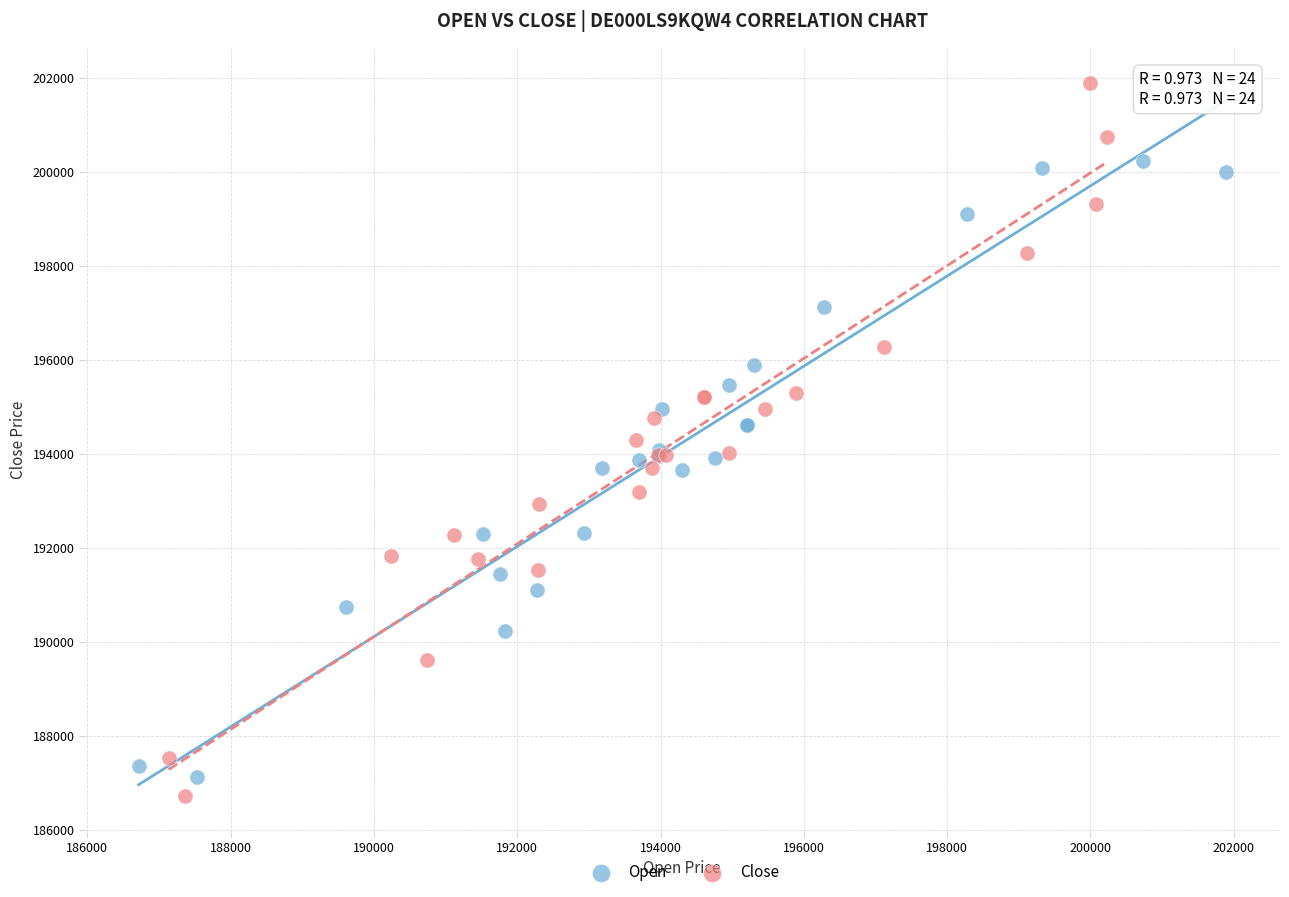

Which series contains the lowest Y value?

Close